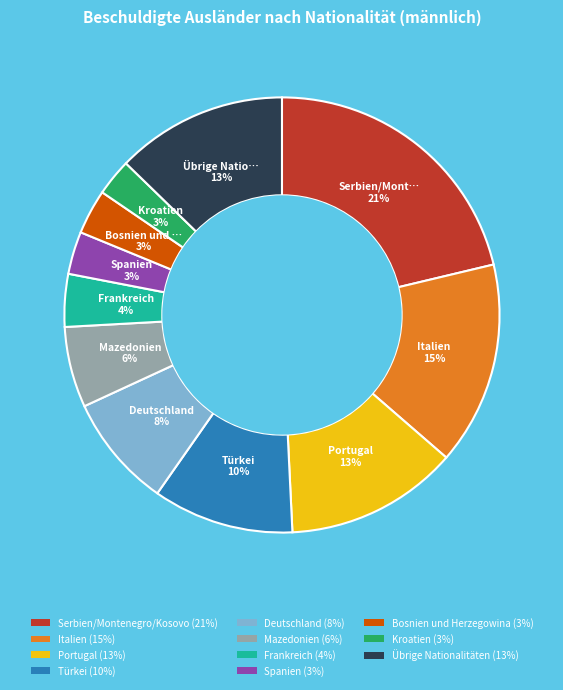

To the nearest percent, what is the difference between the Frankreich and Deutschland slice percentages?

4%